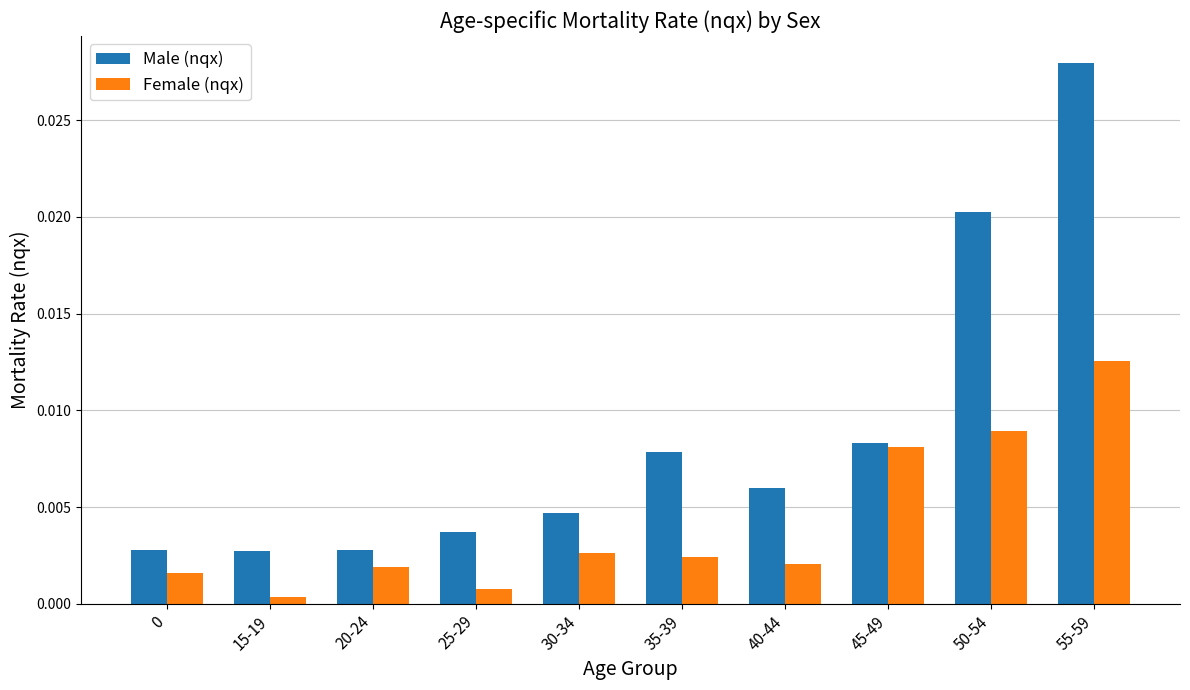

Rank the series at 15-19 from highest to lowest value.

Male (nqx), Female (nqx)